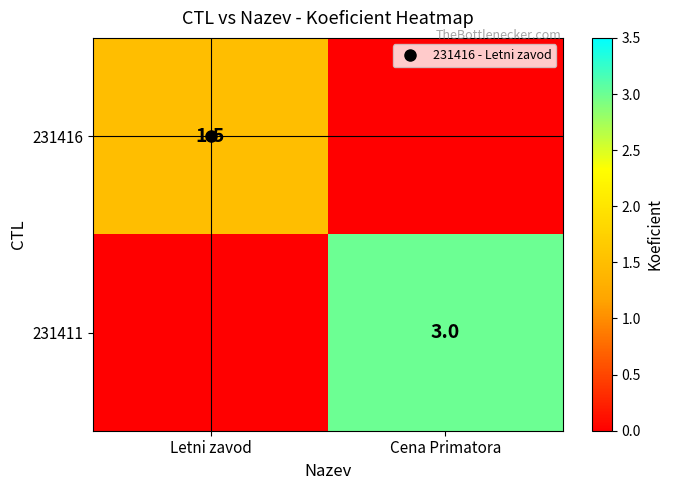

What is the difference between the maximum and minimum values in the 231416 series?

1.5